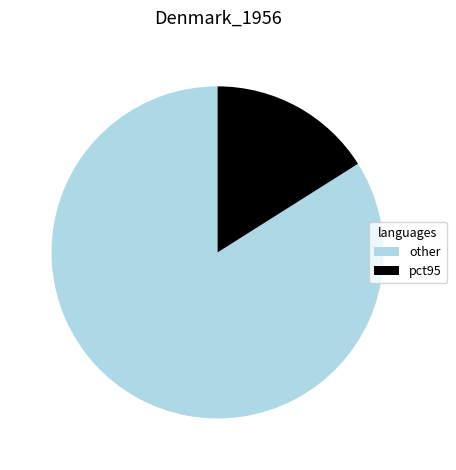

Combined, do other and pct95 account for over 50%?

Yes